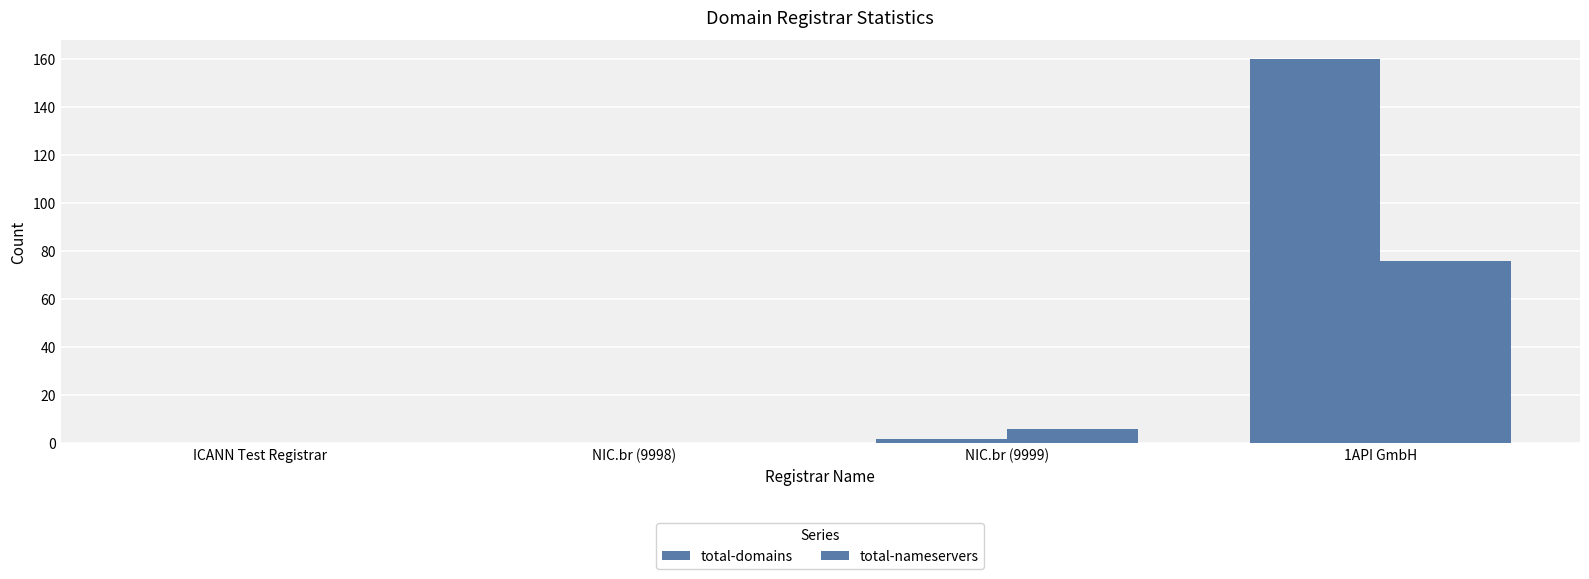

Are the bars horizontal?

No